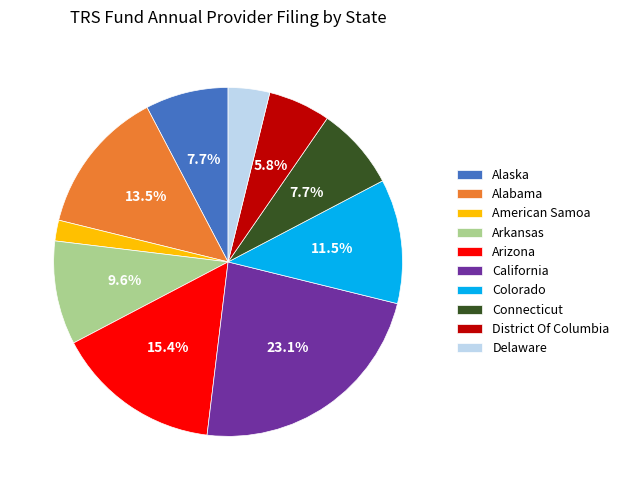

How much of the chart is everything except California?

76.9%